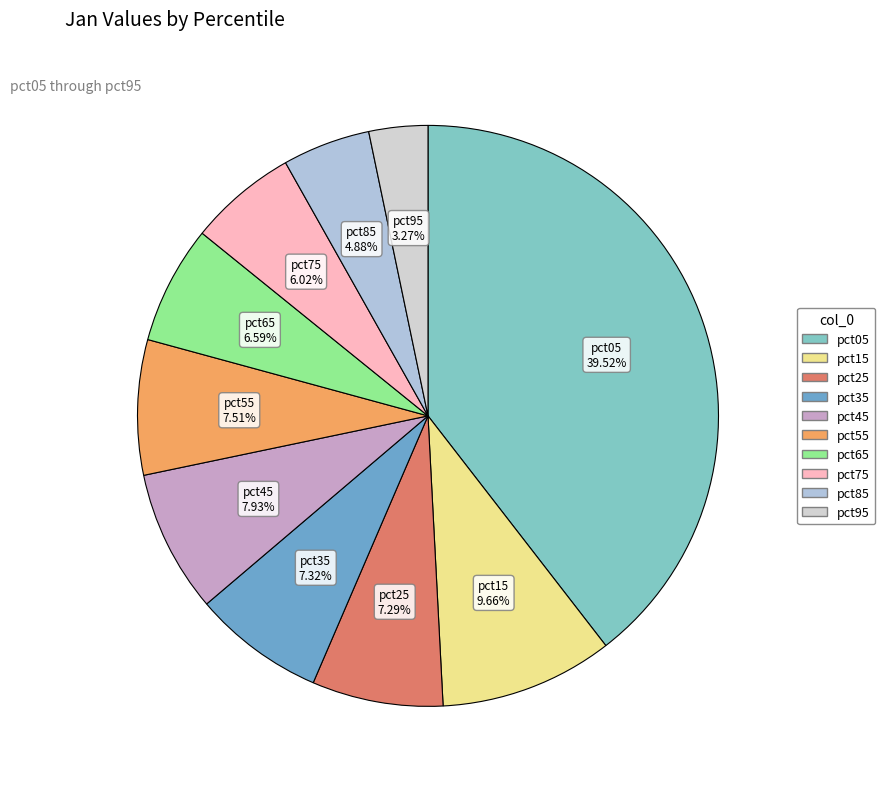

Count the number of slices in the pie.

10